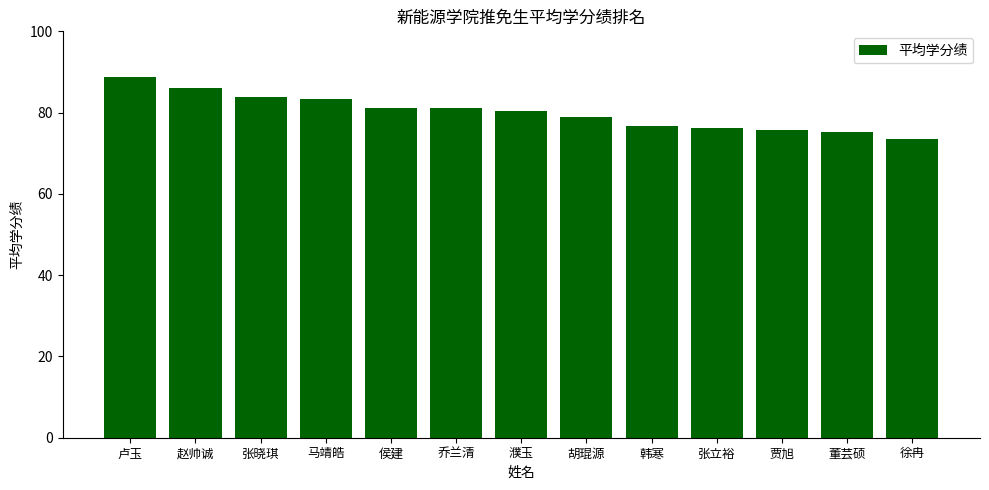

Read the value at 徐冉.

73.6